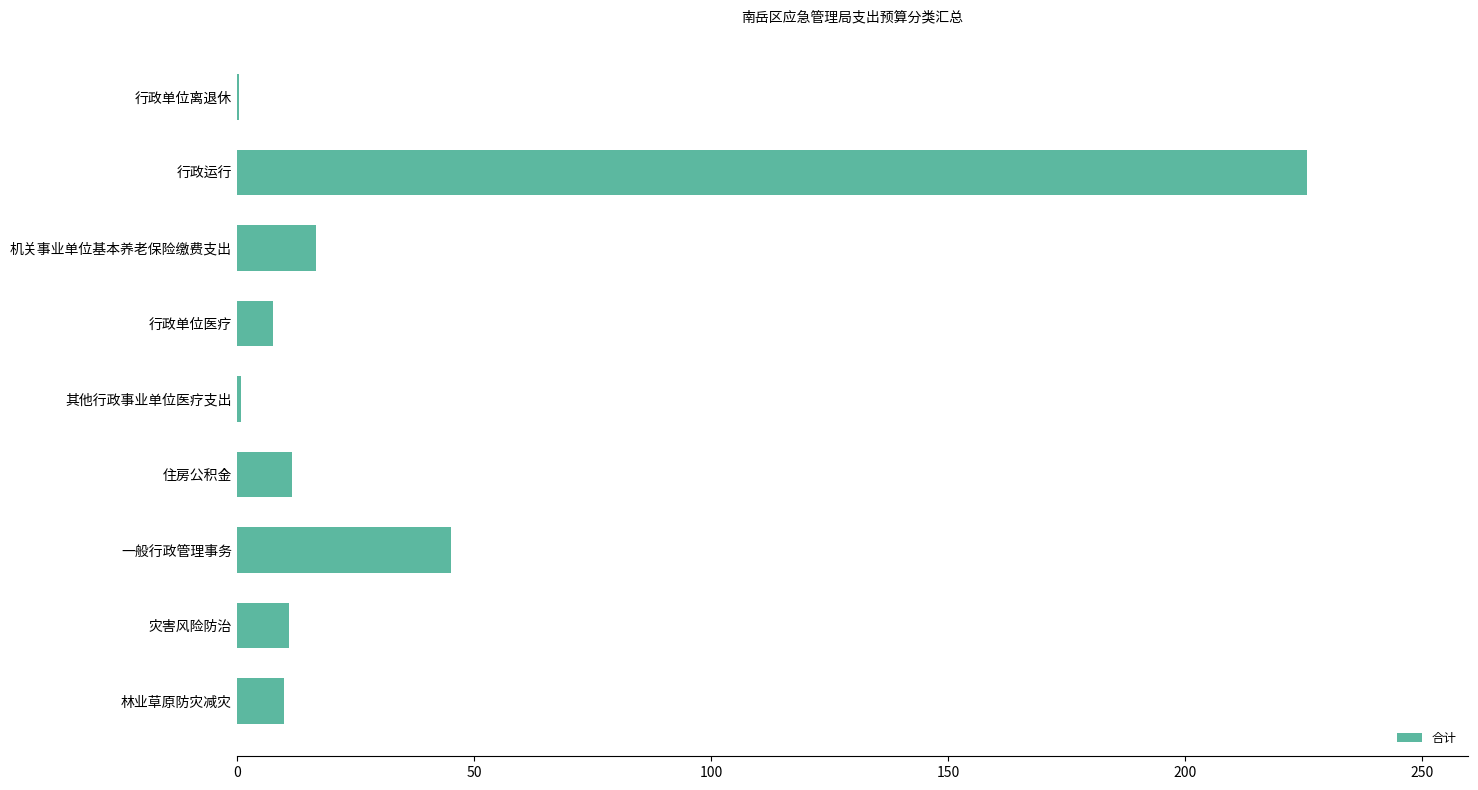

What is the sum of all values?

329.2